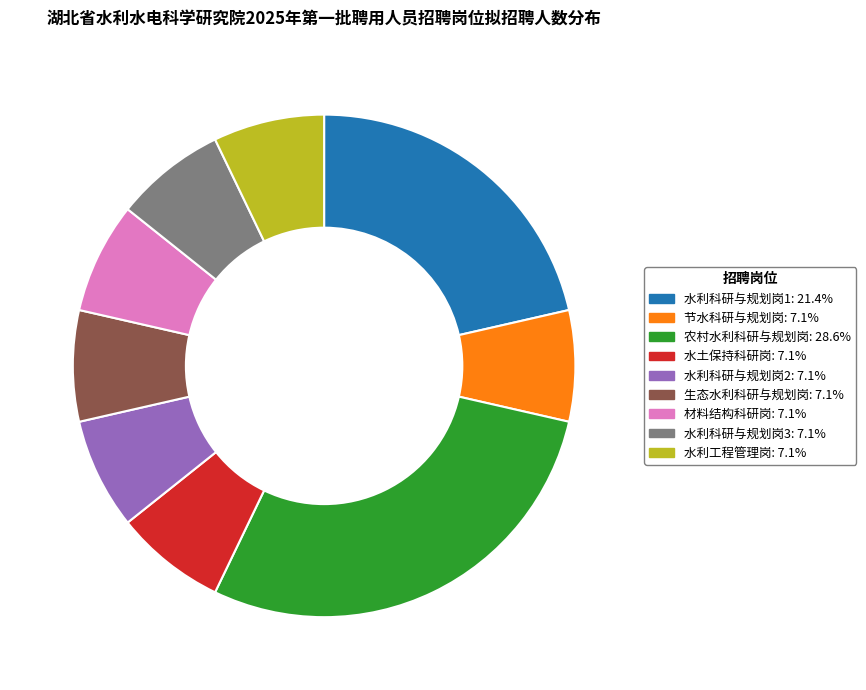

True or false: 材料结构科研岗 accounts for 7% of the total.

True